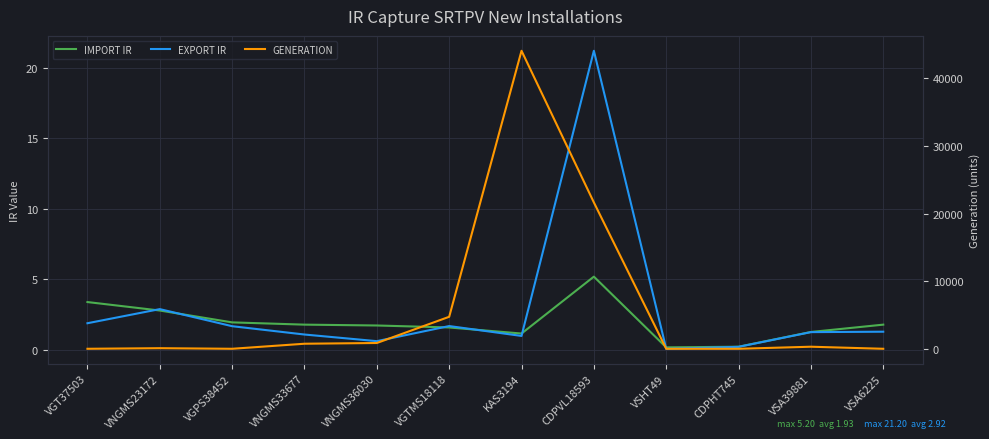

What is the greatest value displayed?

44060.0